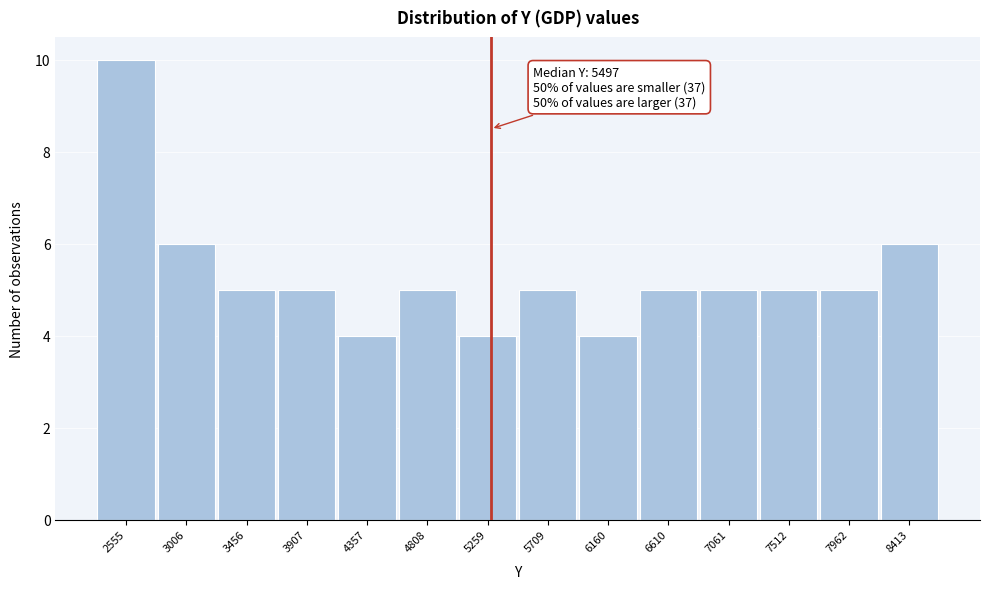

Reading right to left, what are all the values shown in this chart?

8413=6	7962=5	7512=5	7061=5	6610=5	6160=4	5709=5	5259=4	4808=5	4357=4	3907=5	3456=5	3006=6	2555=10